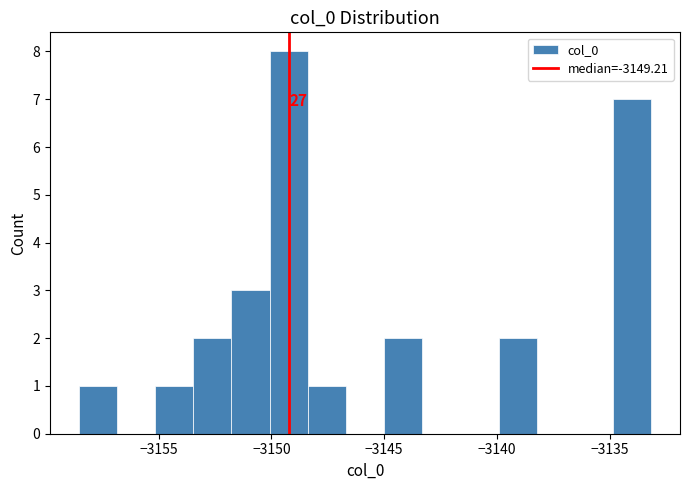

Around what value on the x-axis is the tallest bar? Give the approximate position of its centre, as read against the axis.

-3149.0